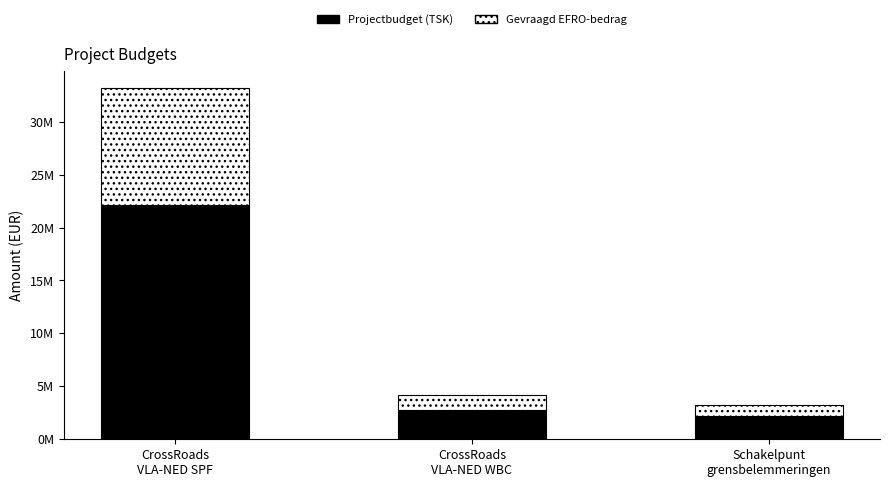

What are all the series names shown in the legend?

Projectbudget (TSK), Gevraagd EFRO-bedrag